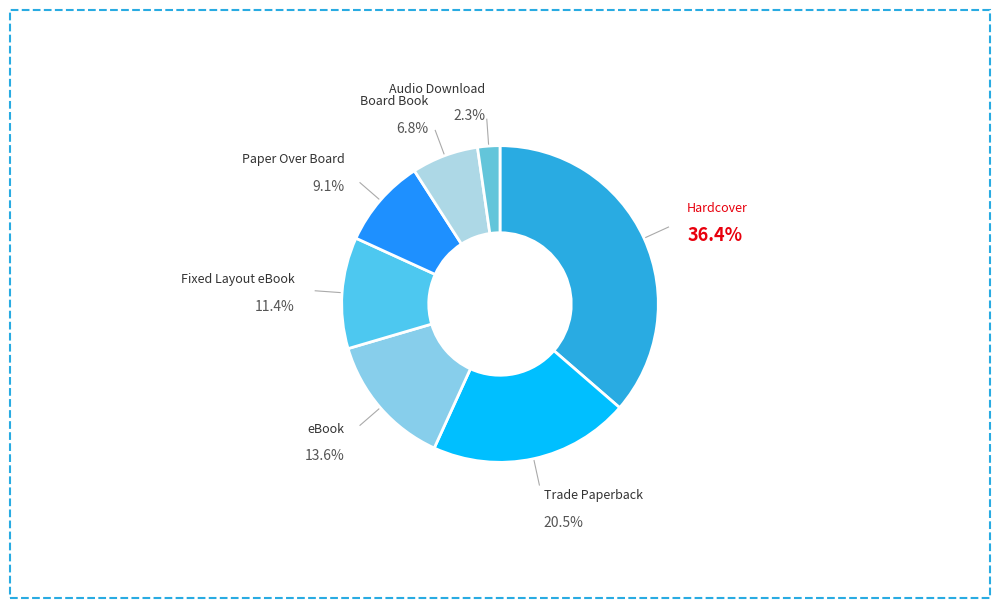

How many segments does this pie chart have?

7